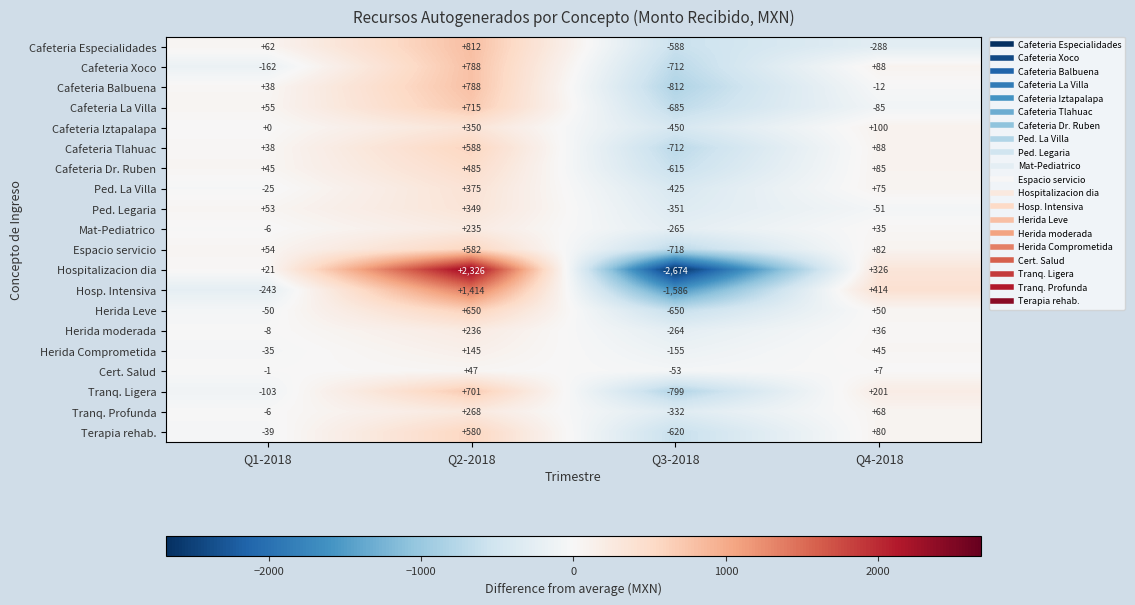

True or false: Hospitalizacion dia has a value of 439 at Q4-2018.

False